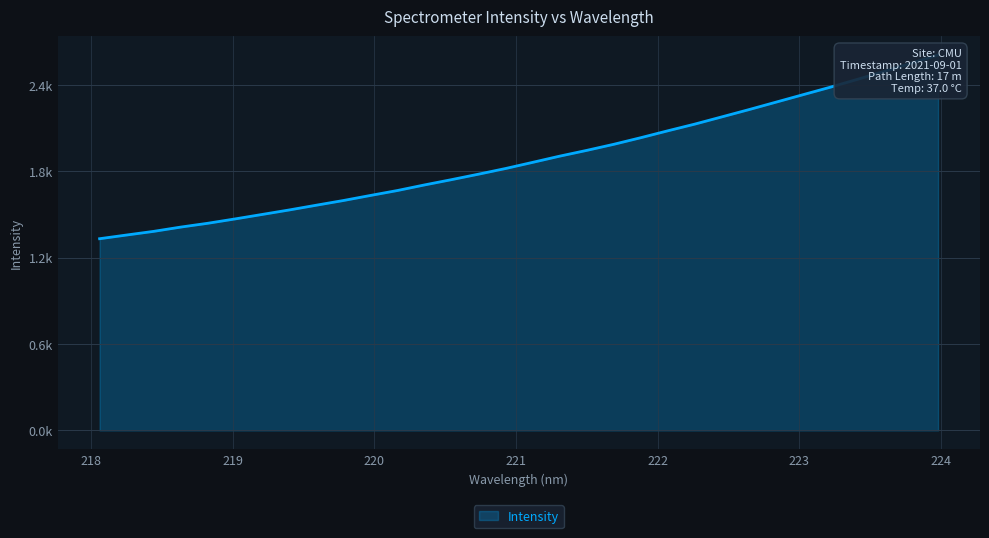

The value at 220.5444 is 1741.1. True or false?

True